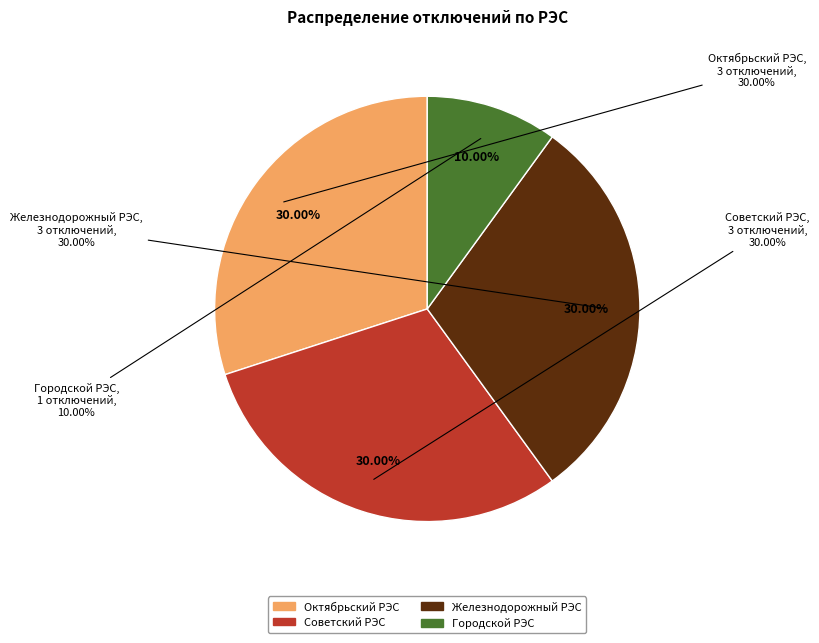

What is the largest slice in the pie chart?

Октябрьский РЭС